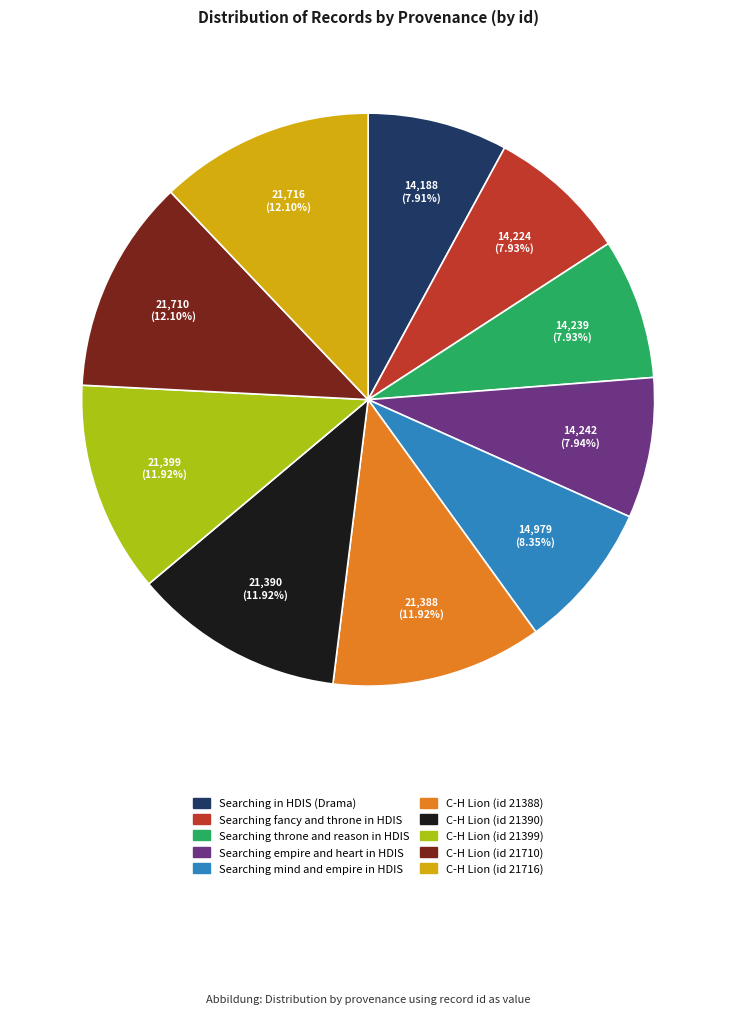

Is there a majority slice in this chart?

No